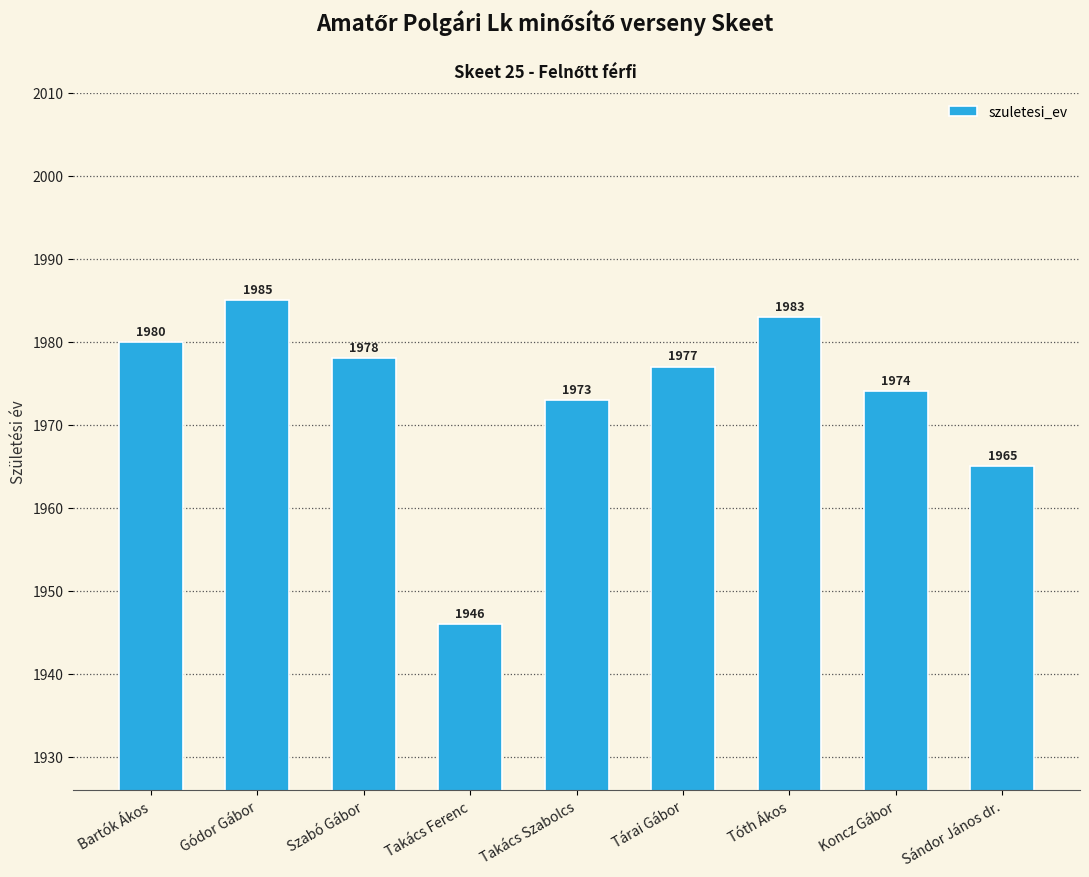

How many data points does each series have?

9